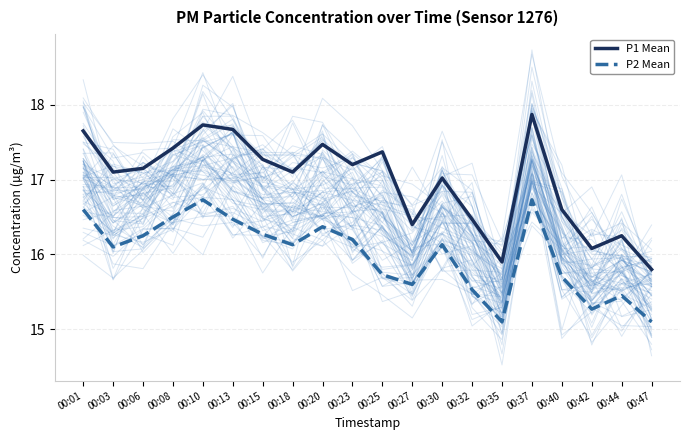

At which label does P2 (PM2.5) first exceed 16?

00:01